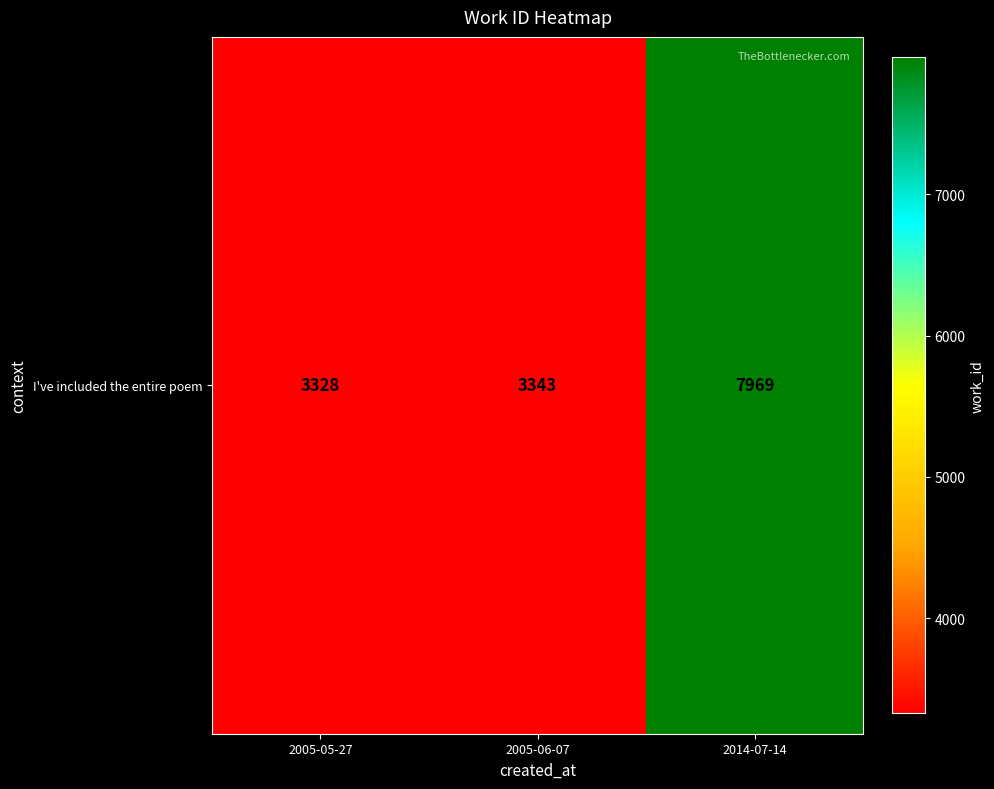

Reading left to right, what are all the values shown in this chart?

3328	3343	7969